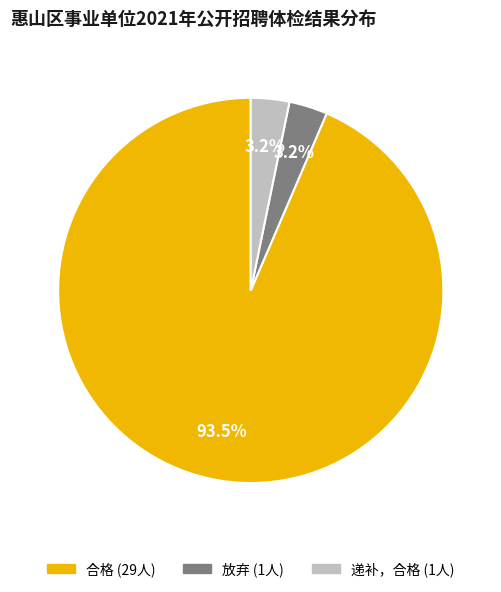

Does any single category account for the majority?

Yes